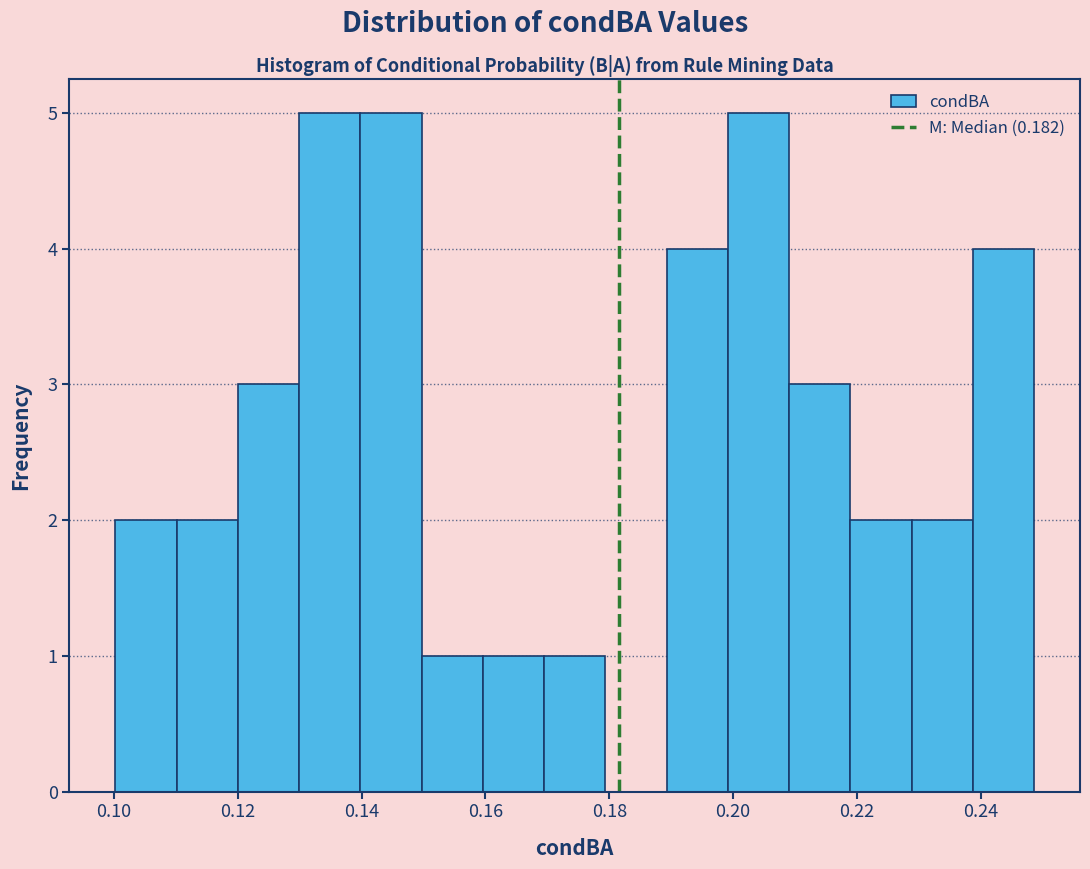

Reading left to right, list every bar in this chart as the range it spans on the x-axis followed by its height. Neither the bar edges nor the heights are printed on the chart, so give them approximately, as read against the axes.

0.100 to 0.110: 2
0.110 to 0.120: 2
0.120 to 0.130: 3
0.130 to 0.140: 5
0.140 to 0.150: 5
0.150 to 0.160: 1
0.160 to 0.170: 1
0.170 to 0.180: 1
0.180 to 0.190: 0
0.190 to 0.200: 4
0.200 to 0.210: 5
0.210 to 0.218: 3
0.218 to 0.228: 2
0.228 to 0.238: 2
0.238 to 0.248: 4